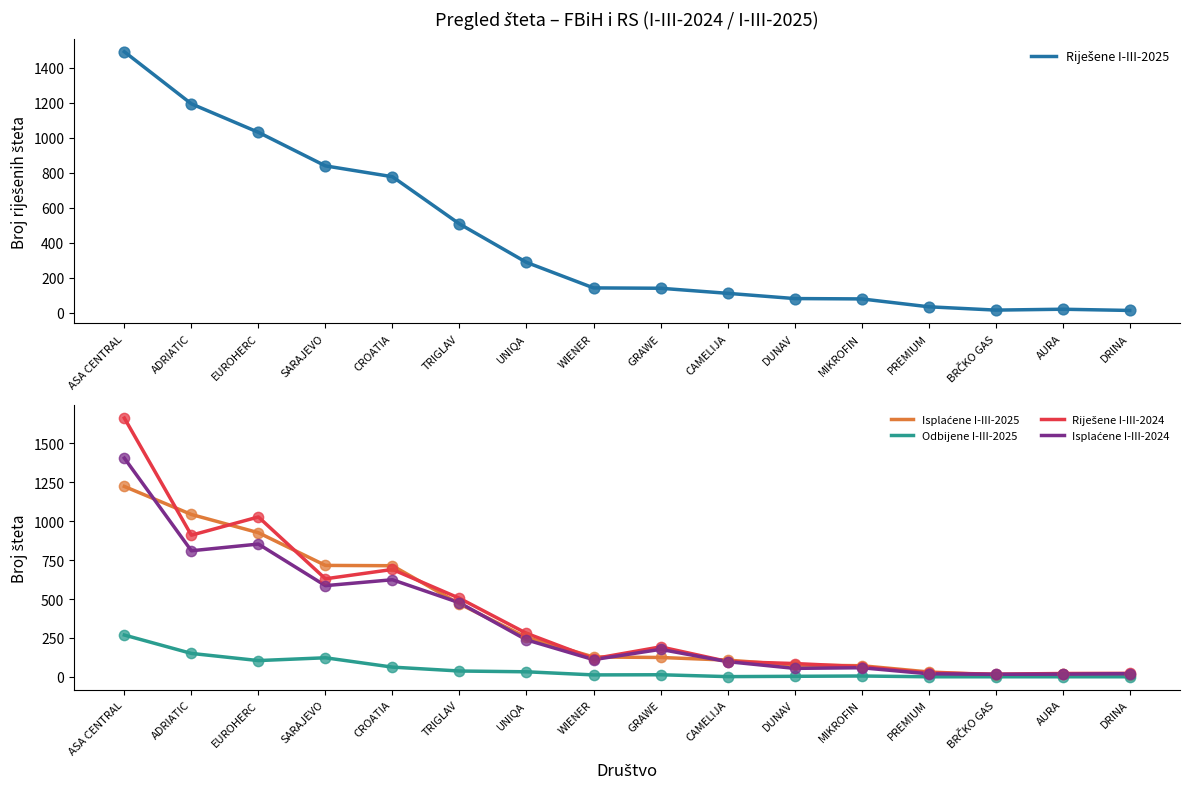

Is the value of Odbijene I-III-2025 at AURA greater than the value of Riješene I-III-2025 at WIENER?

No